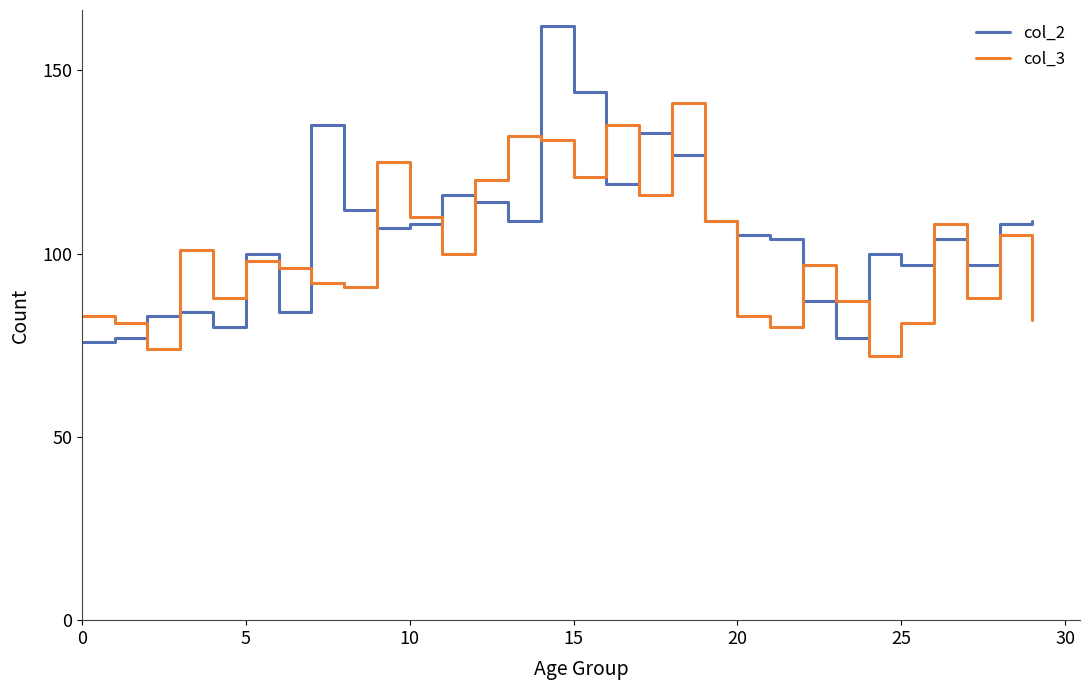

What is the minimum value shown in the chart?

72